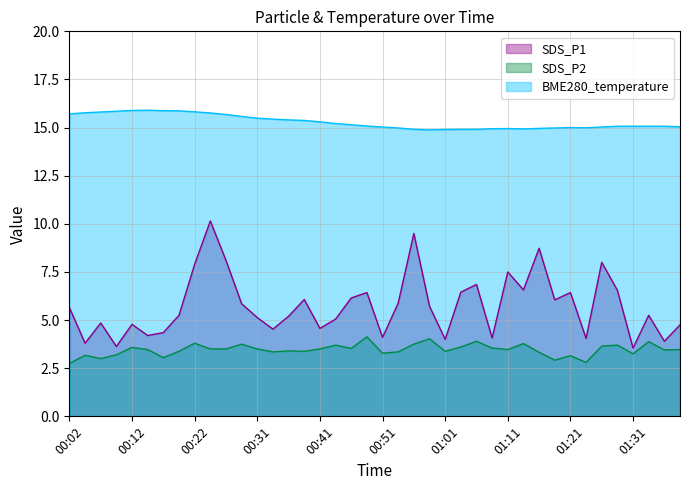

Reading right to left, extract all data points from this chart.

SDS_P1: 01:38=4.8	01:36=3.9	01:33=5.2	01:31=3.5	01:28=6.5	01:26=8.0	01:24=4.0	01:21=6.4	01:19=6.0	01:16=8.7	01:14=6.6	01:11=7.5	01:09=4.1	01:06=6.8	01:04=6.5	01:01=4.0	00:59=5.7	00:56=9.5	00:54=5.9	00:51=4.1	00:49=6.4	00:46=6.2	00:44=5.0	00:41=4.6	00:39=6.1	00:36=5.2	00:34=4.5	00:31=5.1	00:29=5.8	00:26=8.1	00:24=10.2	00:22=7.9	00:19=5.2	00:17=4.3	00:14=4.2	00:12=4.8	00:09=3.6	00:07=4.8	00:04=3.8	00:02=5.7
SDS_P2: 01:38=3.5	01:36=3.5	01:33=3.9	01:31=3.2	01:28=3.7	01:26=3.6	01:24=2.8	01:21=3.1	01:19=2.9	01:16=3.3	01:14=3.8	01:11=3.5	01:09=3.5	01:06=3.9	01:04=3.6	01:01=3.4	00:59=4.0	00:56=3.8	00:54=3.4	00:51=3.3	00:49=4.1	00:46=3.5	00:44=3.7	00:41=3.5	00:39=3.4	00:36=3.4	00:34=3.4	00:31=3.5	00:29=3.8	00:26=3.5	00:24=3.5	00:22=3.8	00:19=3.4	00:17=3.0	00:14=3.5	00:12=3.6	00:09=3.2	00:07=3.0	00:04=3.2	00:02=2.8
BME280_temperature: 01:38=15.0	01:36=15.1	01:33=15.1	01:31=15.1	01:28=15.1	01:26=15.0	01:24=15.0	01:21=15.0	01:19=15.0	01:16=15.0	01:14=14.9	01:11=14.9	01:09=14.9	01:06=14.9	01:04=14.9	01:01=14.9	00:59=14.9	00:56=14.9	00:54=15.0	00:51=15.0	00:49=15.1	00:46=15.2	00:44=15.2	00:41=15.3	00:39=15.4	00:36=15.4	00:34=15.4	00:31=15.5	00:29=15.6	00:26=15.7	00:24=15.8	00:22=15.8	00:19=15.9	00:17=15.9	00:14=15.9	00:12=15.9	00:09=15.8	00:07=15.8	00:04=15.8	00:02=15.7